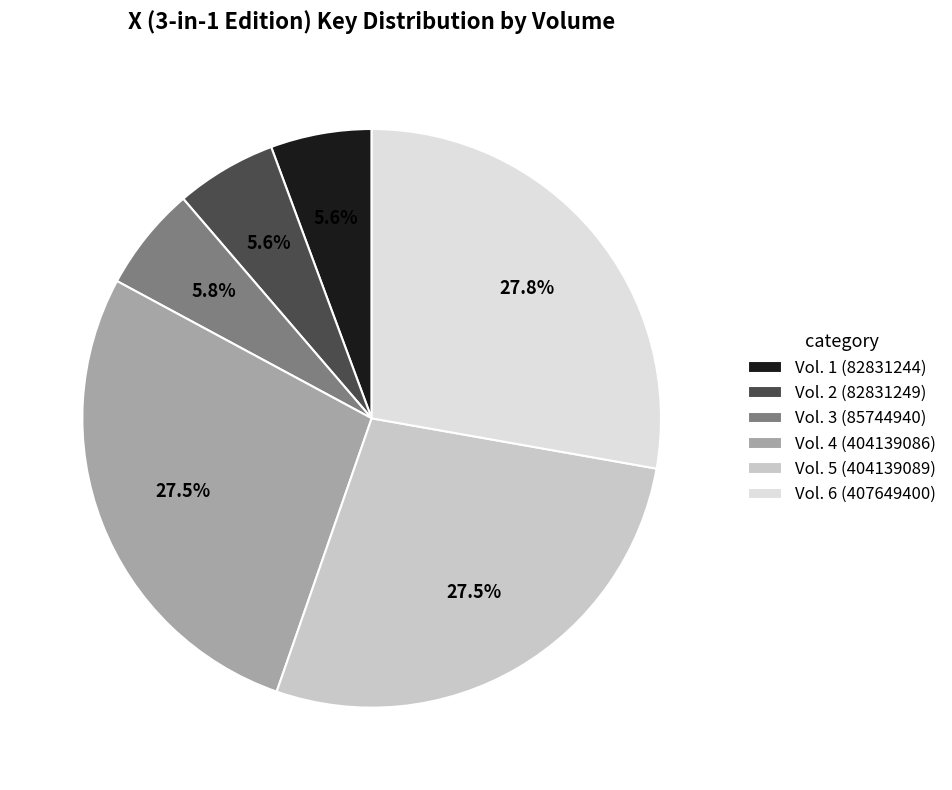

How many segments does this pie chart have?

6